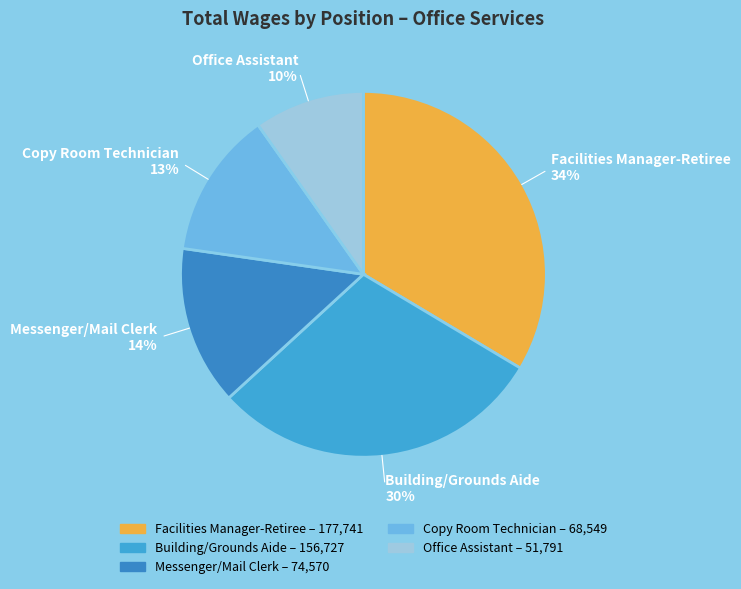

How many segments does this pie chart have?

5